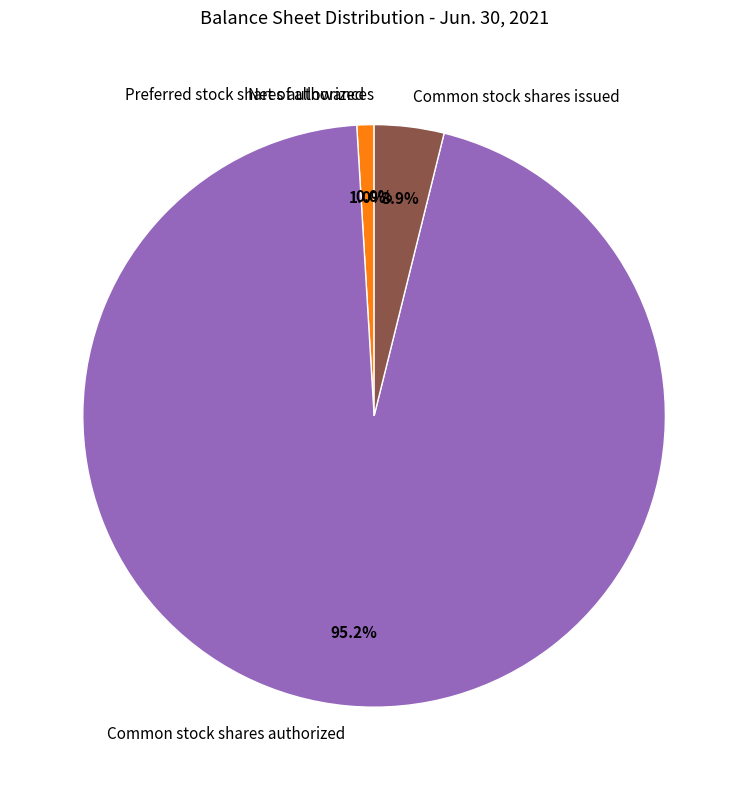

What is the largest slice in the pie chart?

Common stock shares authorized